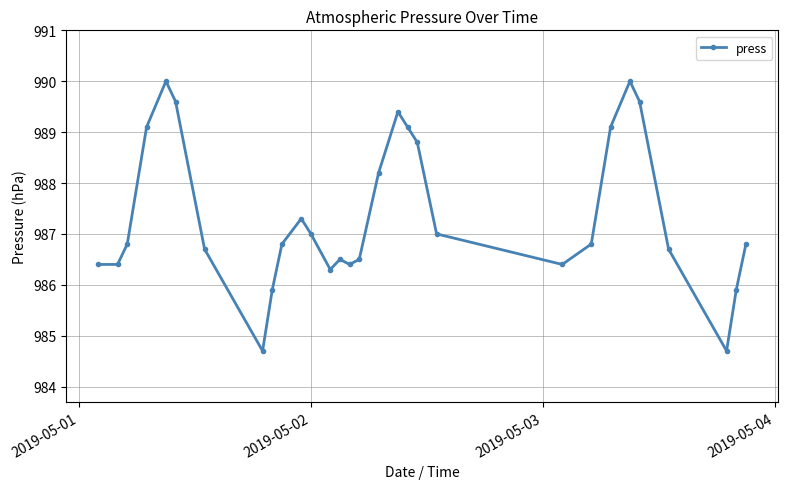

Reading left to right, extract all data points from this chart.

986.4	986.4	986.8	989.1	990.0	989.6	986.7	984.7	985.9	986.8	987.3	987.0	986.3	986.5	986.4	986.5	988.2	989.4	989.1	988.8	987.0	986.4	986.8	989.1	990.0	989.6	986.7	984.7	985.9	986.8